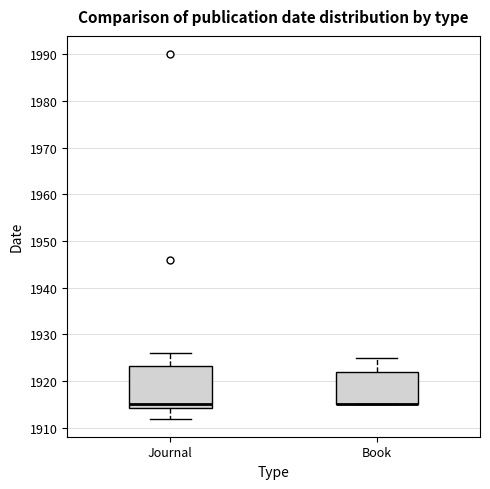

Reading left to right, transcribe this box plot: for each box, give where its median line is, the range the box spans, and where its two whiskers end, as read against the y-axis. The values are not printed on the chart, so give them approximately, as read against the axis.

Journal: median 1915, box 1914 to 1923, whiskers 1912 to 1926
Book: median 1915 (drawn on the box's lower edge), box 1915 to 1922, whiskers 1915 to 1925